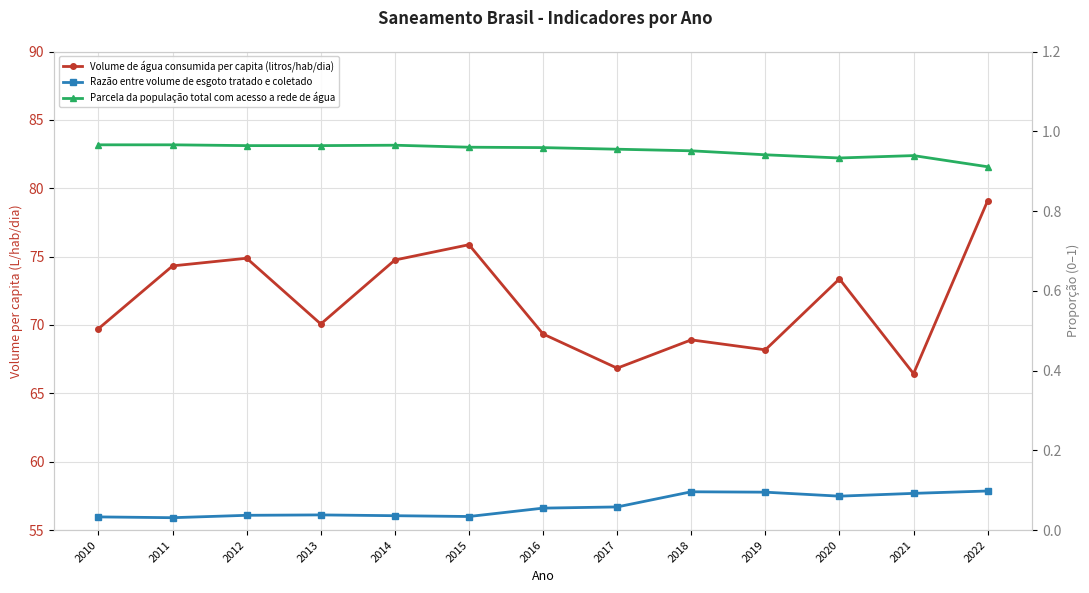

Which series has the largest total across all categories?

Volume de água consumida per capita (litros/hab/dia)